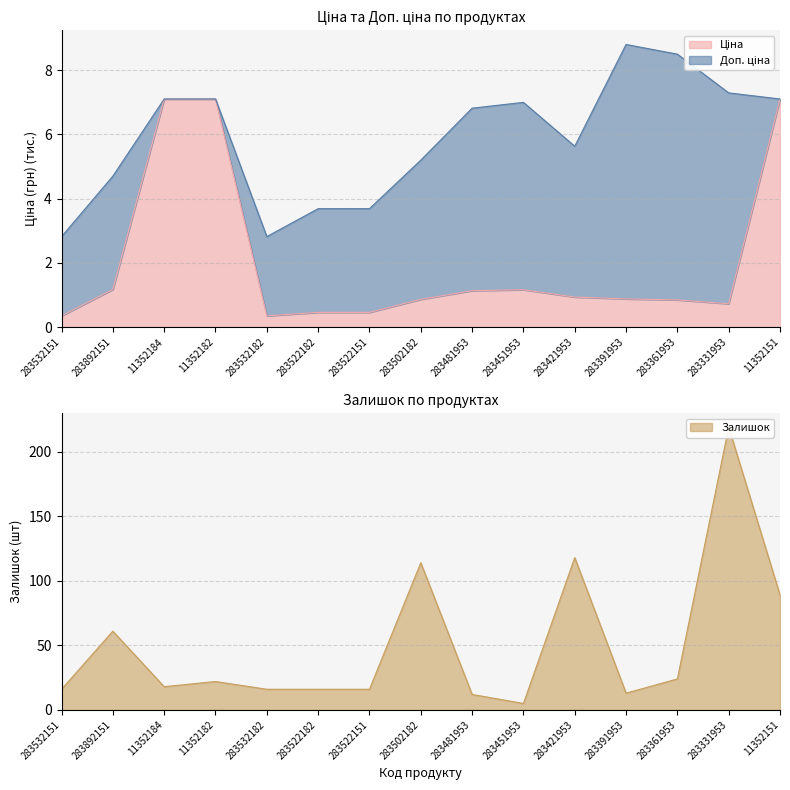

What is the difference between the second highest and second lowest values in the Доп. ціна series?

5.7